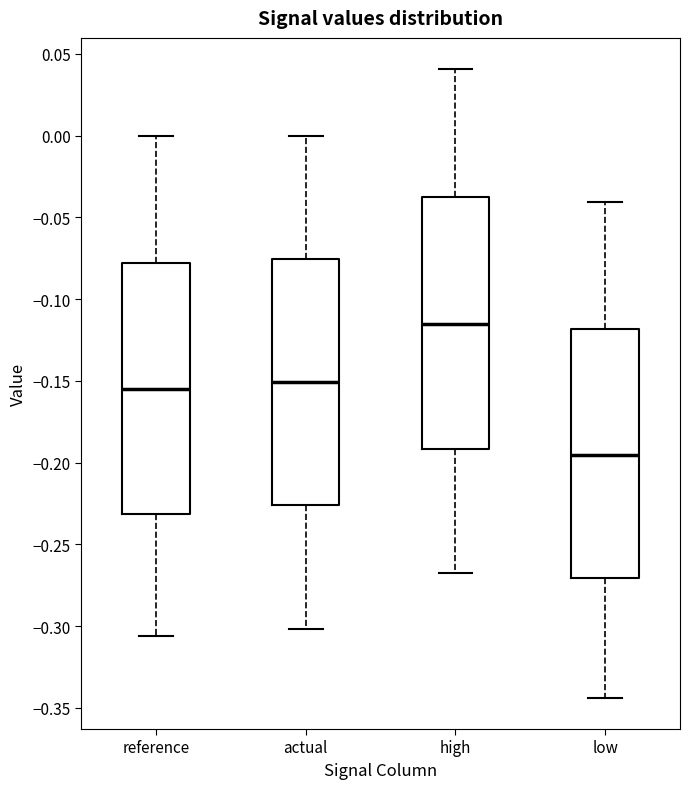

Reading left to right, transcribe this box plot: for each box, give where its median line is, the range the box spans, and where its two whiskers end, as read against the y-axis. The values are not printed on the chart, so give them approximately, as read against the axis.

reference: median -0.155, box -0.230 to -0.080, whiskers -0.305 to 0.000
actual: median -0.150, box -0.225 to -0.075, whiskers -0.300 to 0.000
high: median -0.115, box -0.190 to -0.035, whiskers -0.265 to 0.040
low: median -0.195, box -0.270 to -0.120, whiskers -0.345 to -0.040